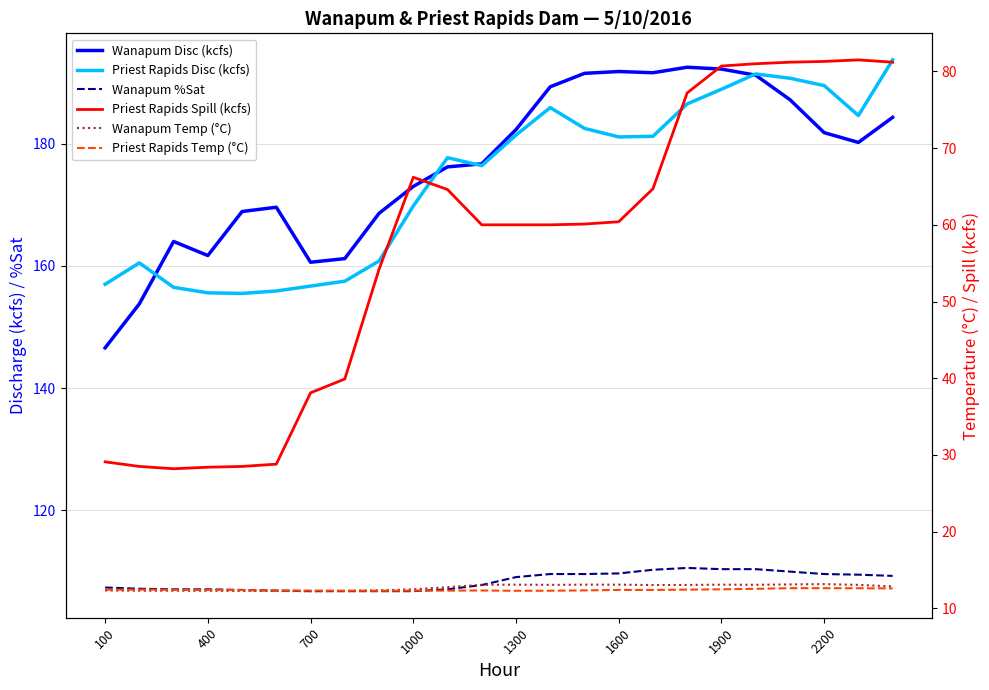

How many times do Priest Rapids Disc (kcfs) and Wanapum Disc (kcfs) cross each other?

4